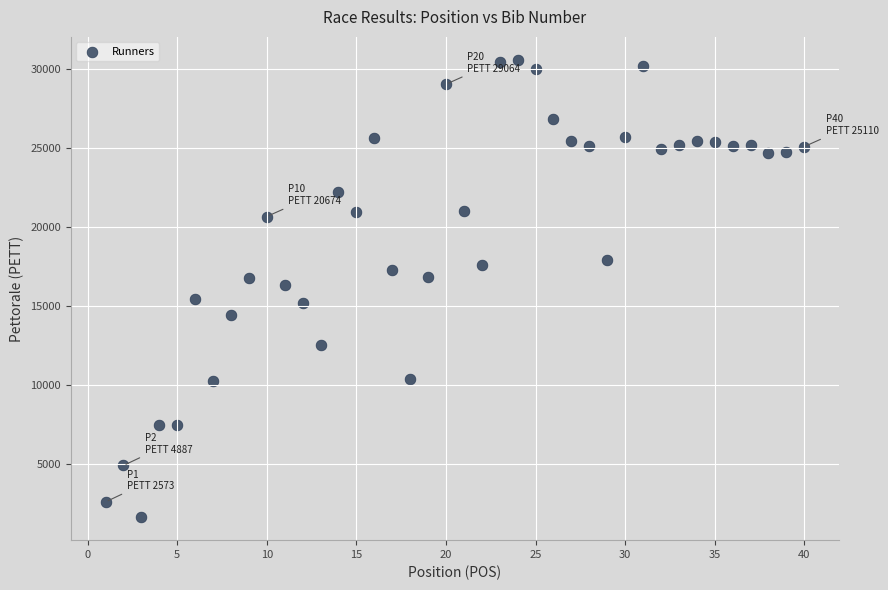

What is the range of X values (max minus min)?

39